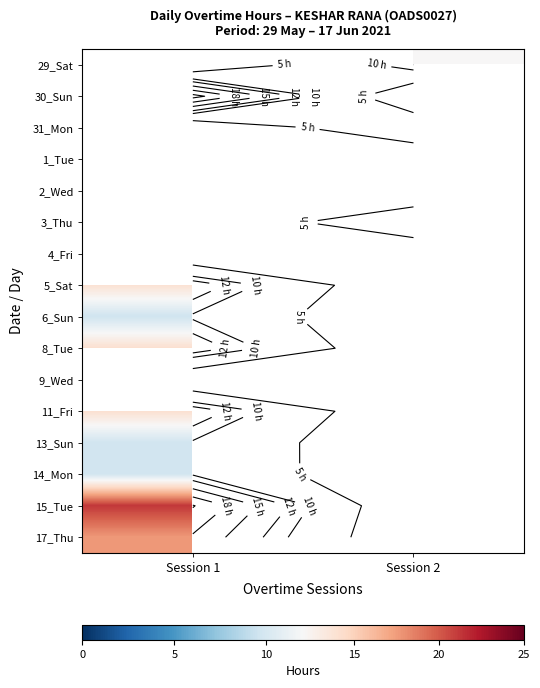

At Session 1, list the series in order from smallest to largest.

6_Sun, 29_Sat, 30_Sun, 31_Mon, 1_Tue, 2_Wed, 3_Thu, 4_Fri, 13_Sun, 14_Mon, 5_Sat, 8_Tue, 9_Wed, 11_Fri, 17_Thu, 15_Tue